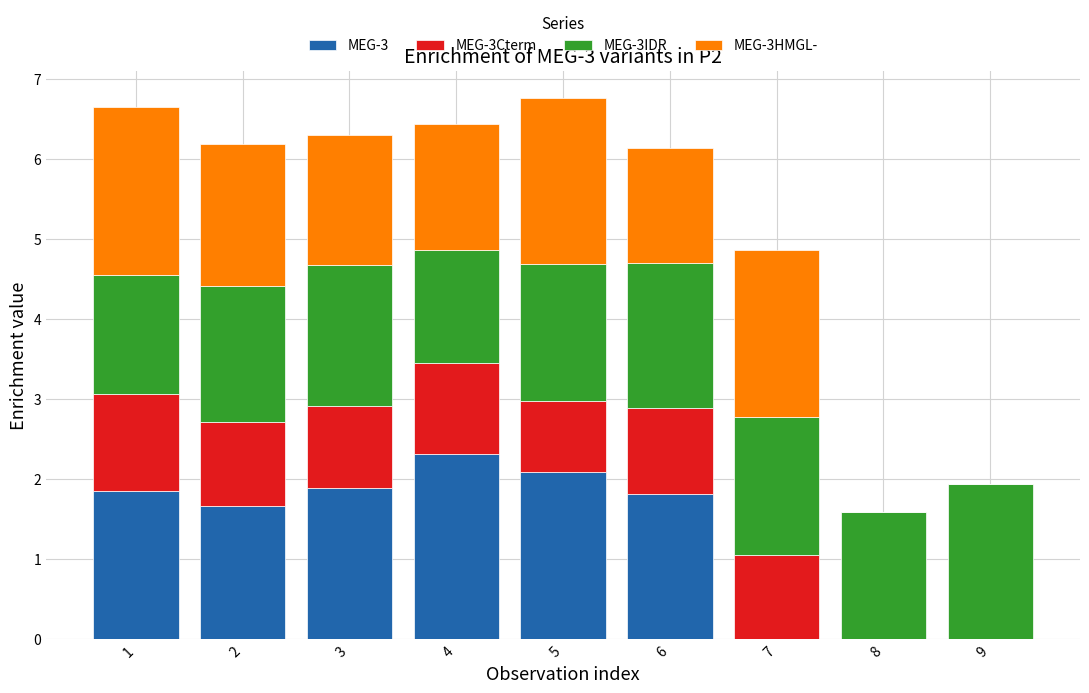

The MEG-3 series shows 2.3 at 4. True or false?

True